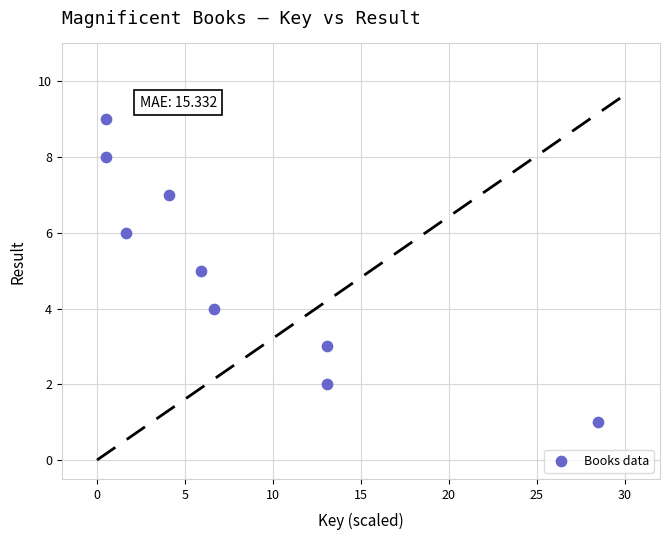

What is the average Y value?

5